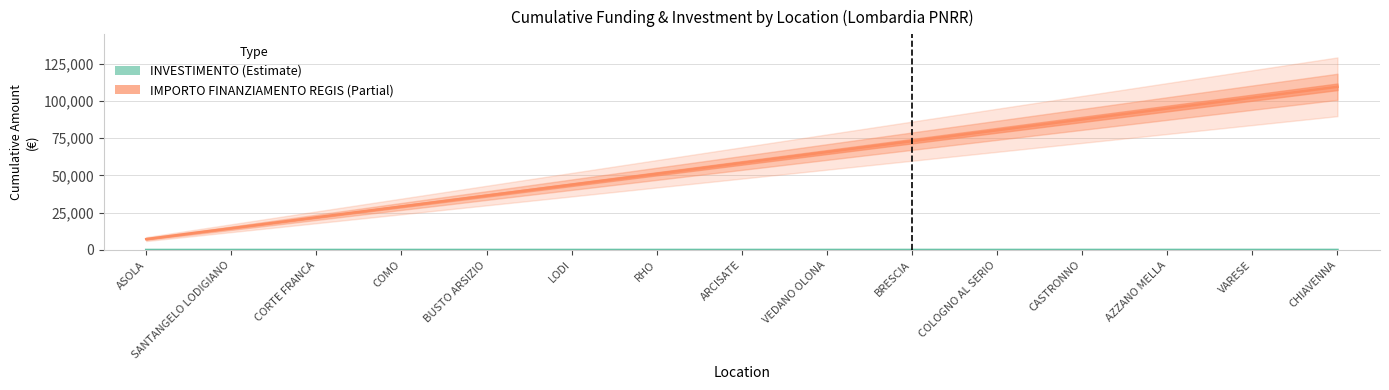

Which category has the highest value in the IMPORTO FINANZIAMENTO REGIS series?

CHIAVENNA